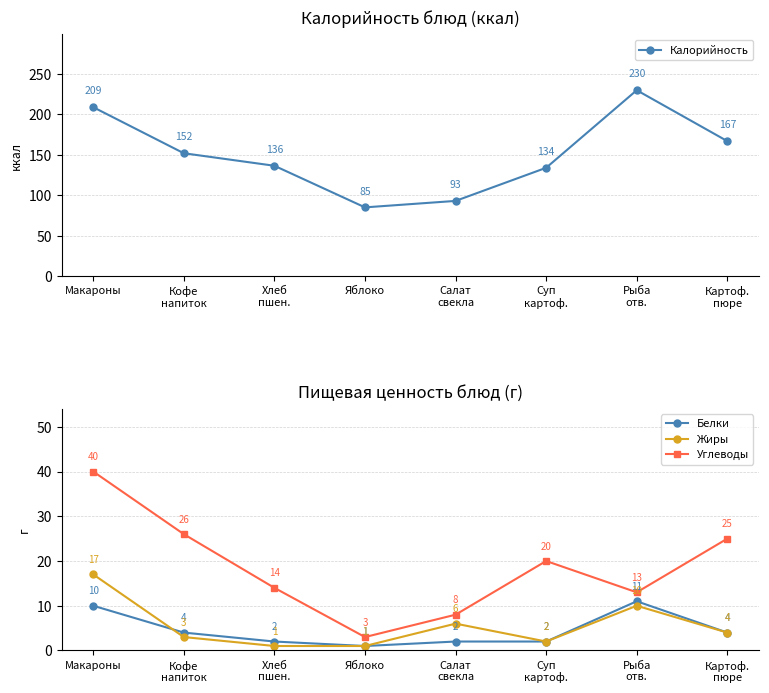

What is the total value across all series at Картоф.
пюре?

200.0